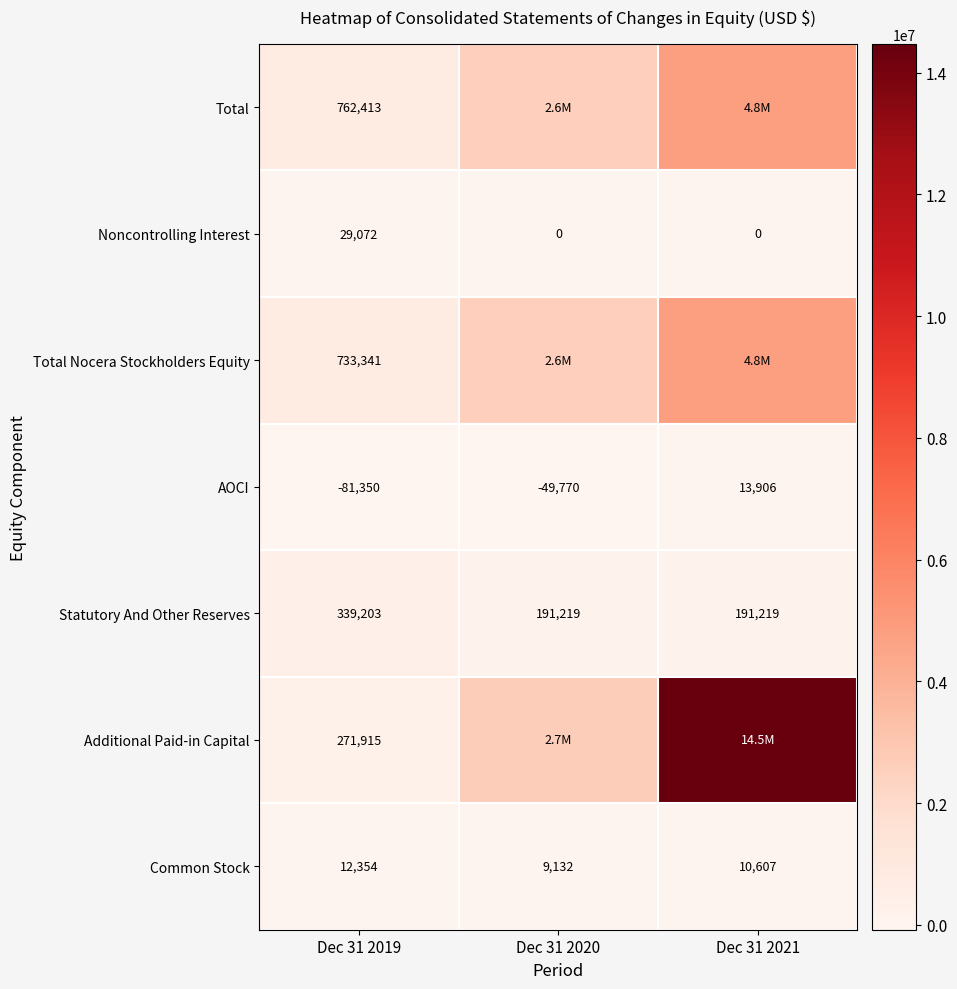

What is the difference between the Noncontrolling Interest values at Dec 31 2019 and Dec 31 2021?

29072